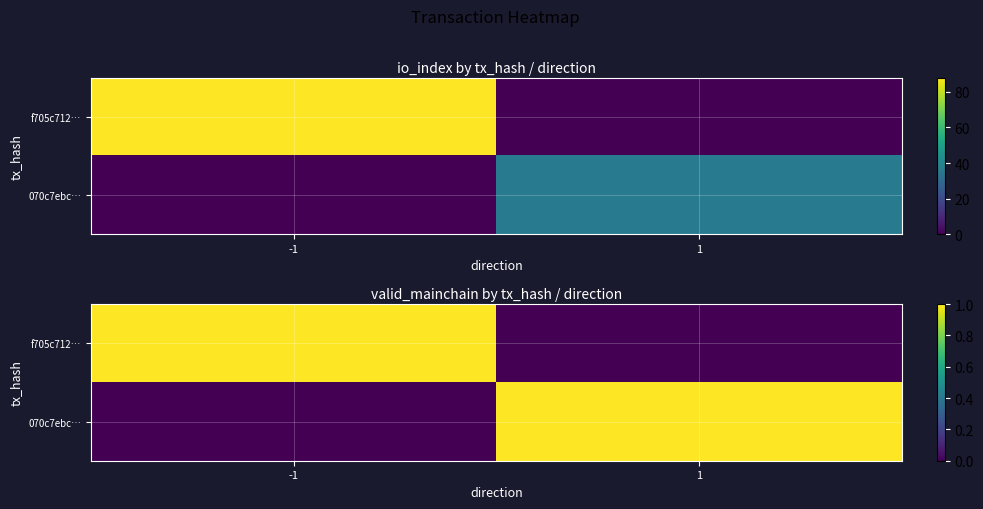

What is the spread (max minus min) of values at 1?

1